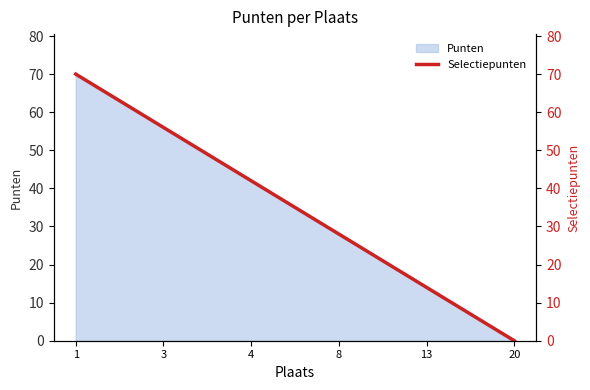

What is the change in value from 13 to 20?

-14